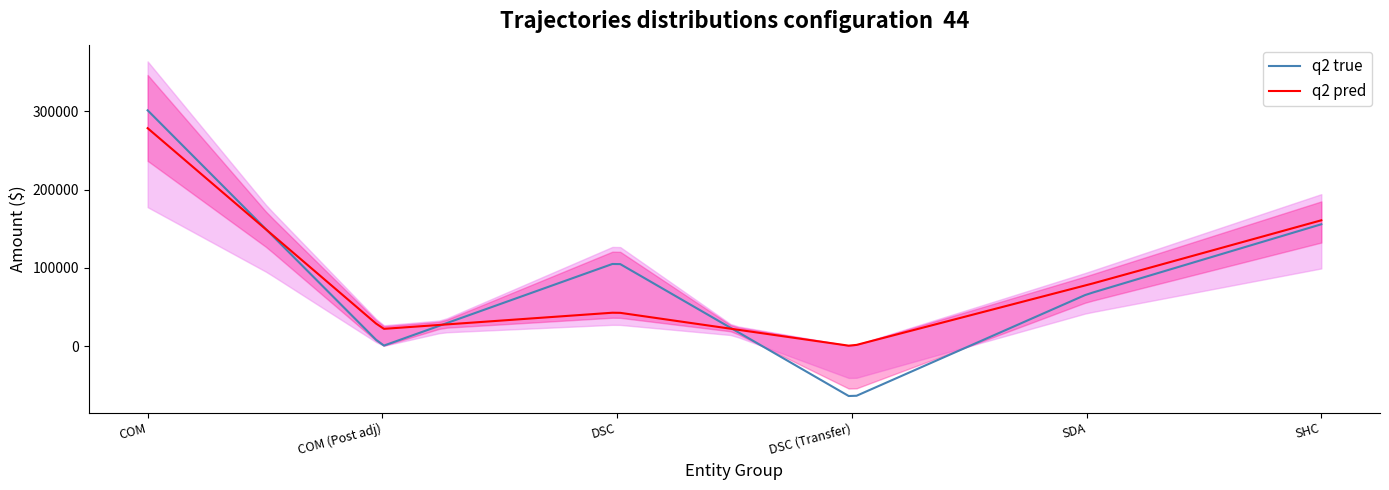

What is the highest value of the q2 pred series?

278584.0